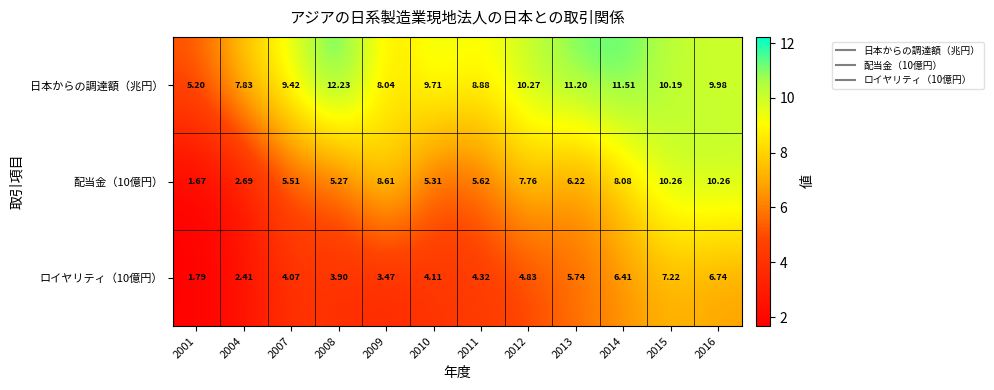

At how many categories does at least one series exceed 3?

12